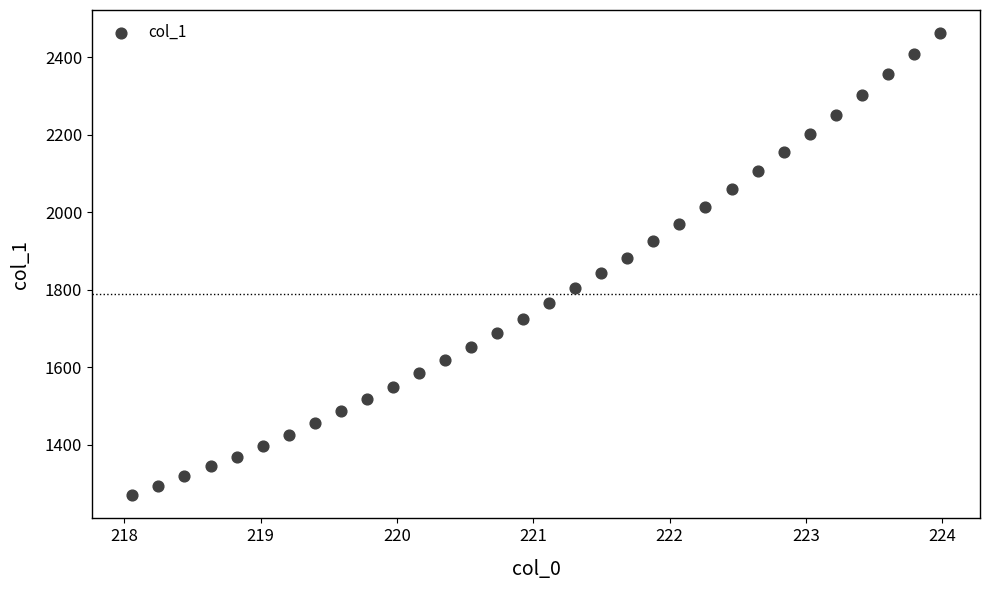

What is the range of X values (max minus min)?

5.9